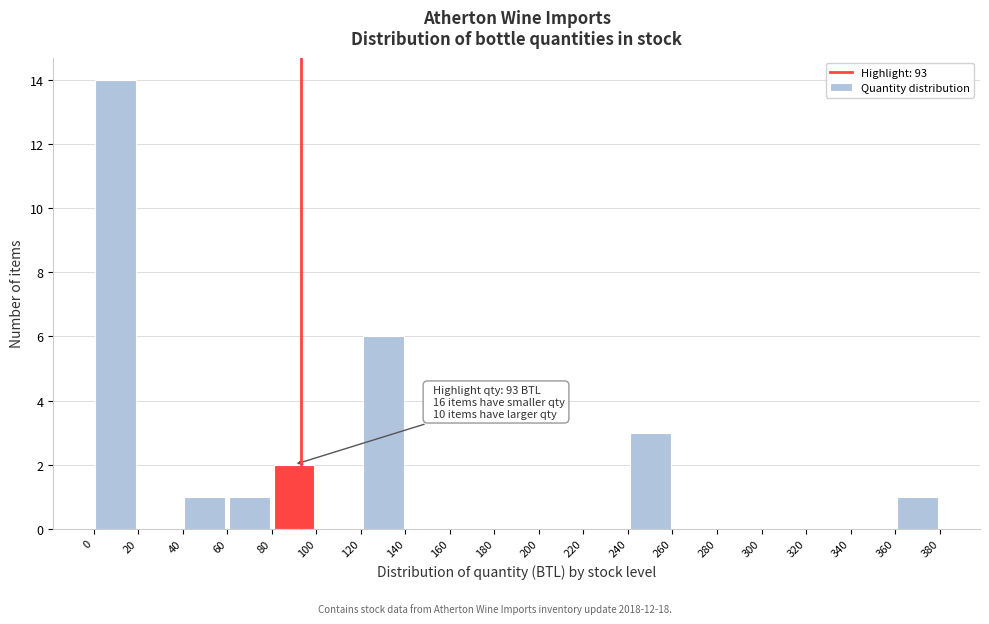

Which range on the x-axis has the tallest bar?

0 to 20